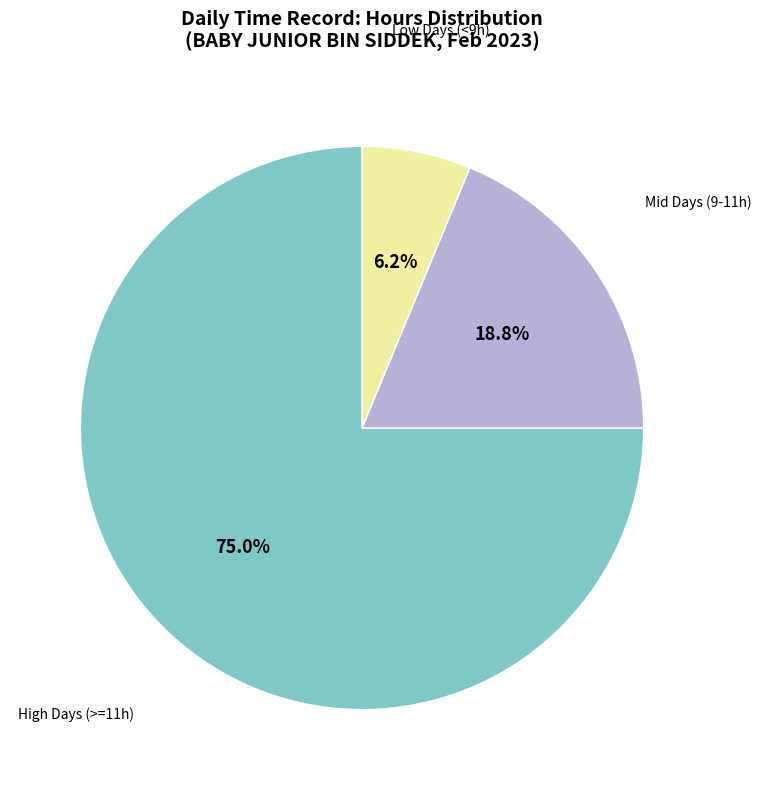

Is Low Days (<9h) the majority of the pie?

No